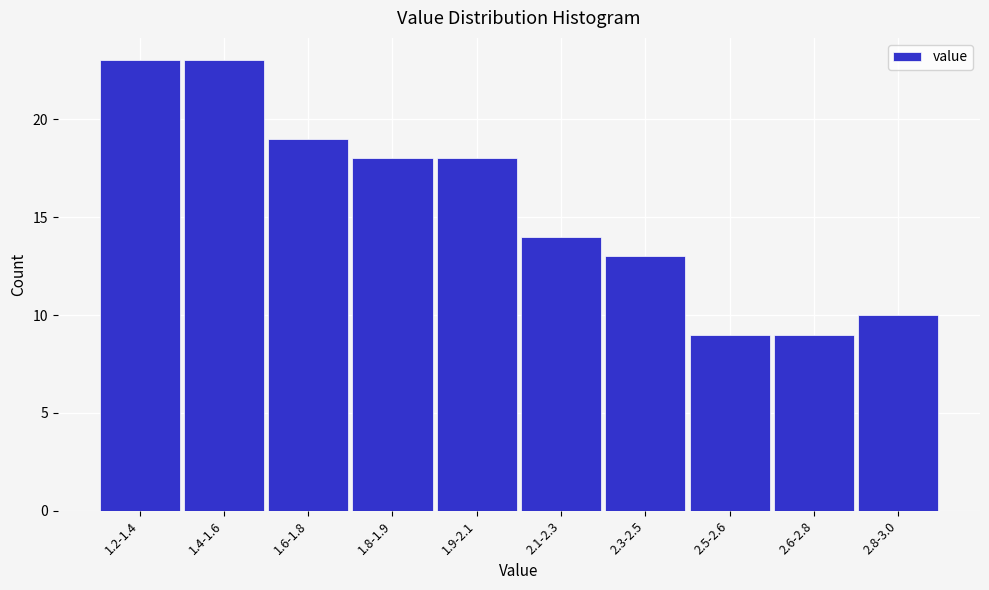

Reading right to left, extract all data points from this chart.

2.8-3.0=10	2.6-2.8=9	2.5-2.6=9	2.3-2.5=13	2.1-2.3=14	1.9-2.1=18	1.8-1.9=18	1.6-1.8=19	1.4-1.6=23	1.2-1.4=23